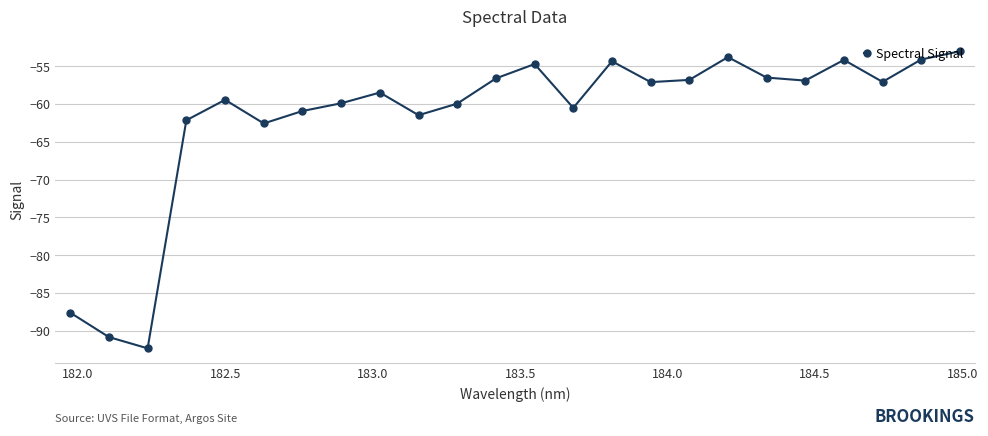

True or false: the data has more than 2 interior local peaks.

True